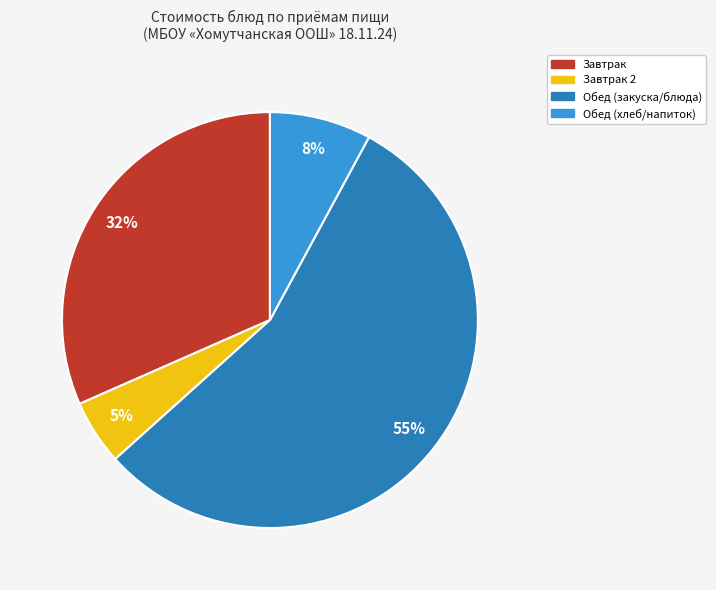

Is there any slice that represents more than half of the pie?

Yes